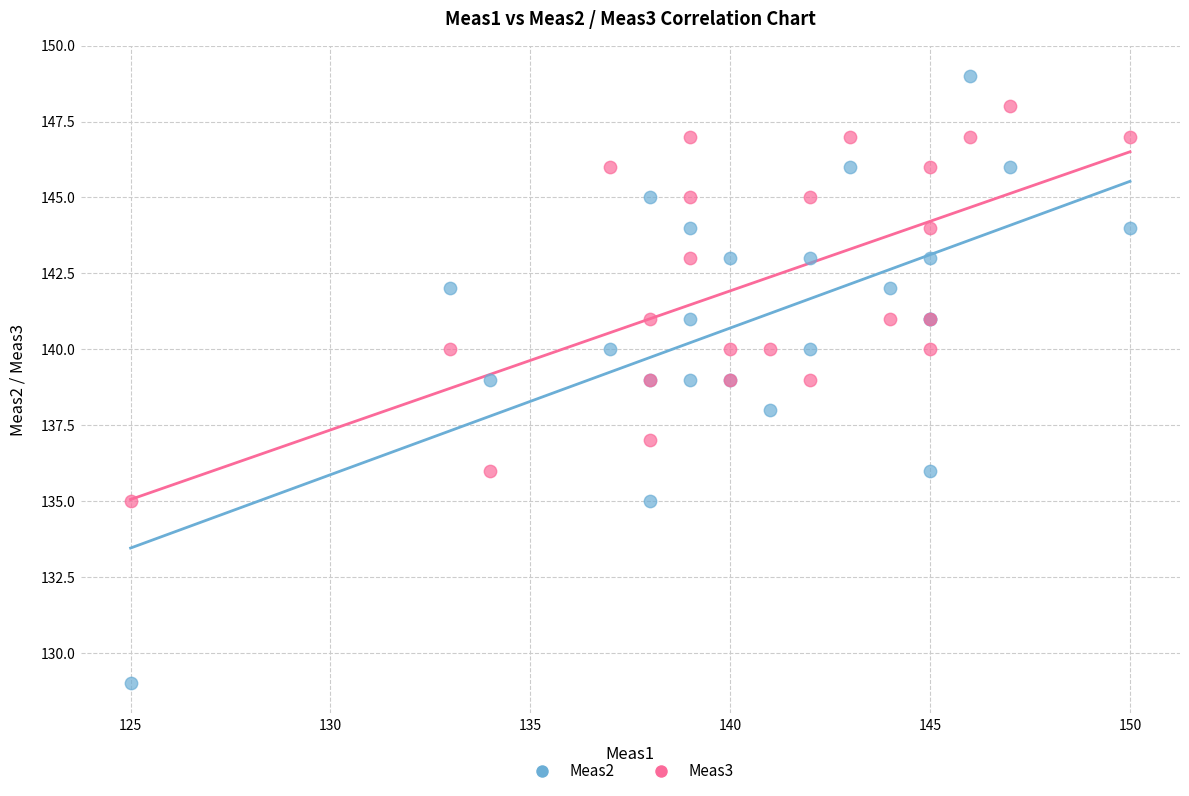

Which series contains the highest Y value?

Meas2